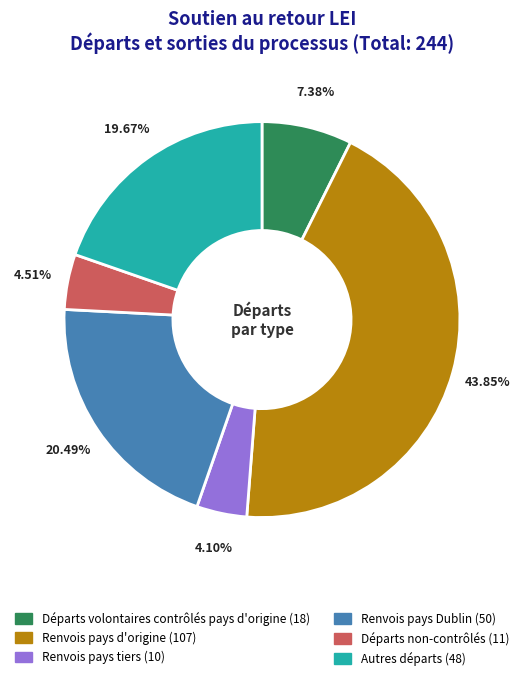

Is there any slice that represents more than half of the pie?

No